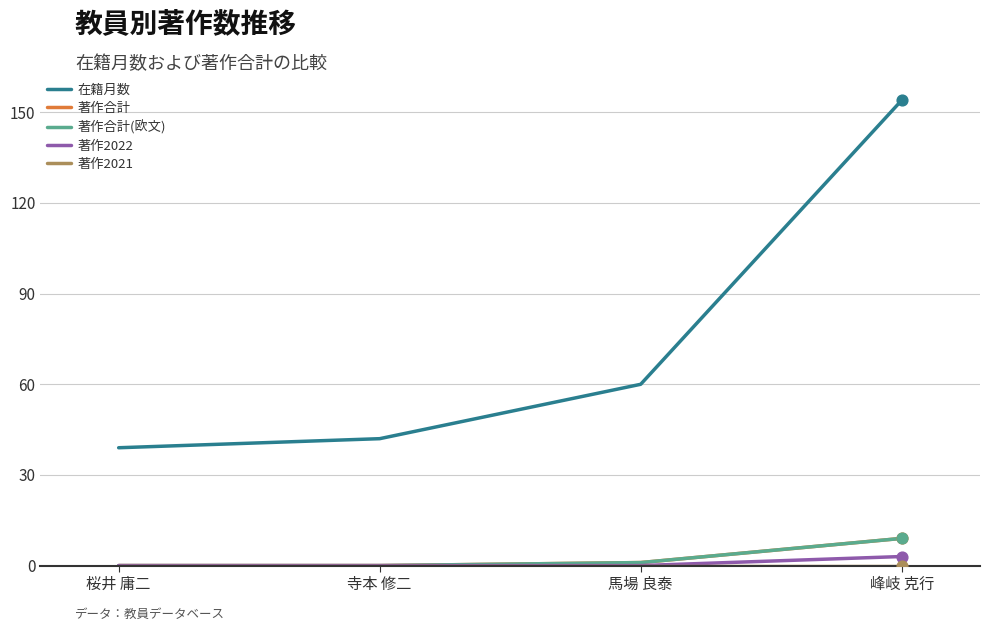

Is the value of 在籍月数 at 寺本 修二 greater than the value of 著作2022 at 桜井 庸二?

Yes